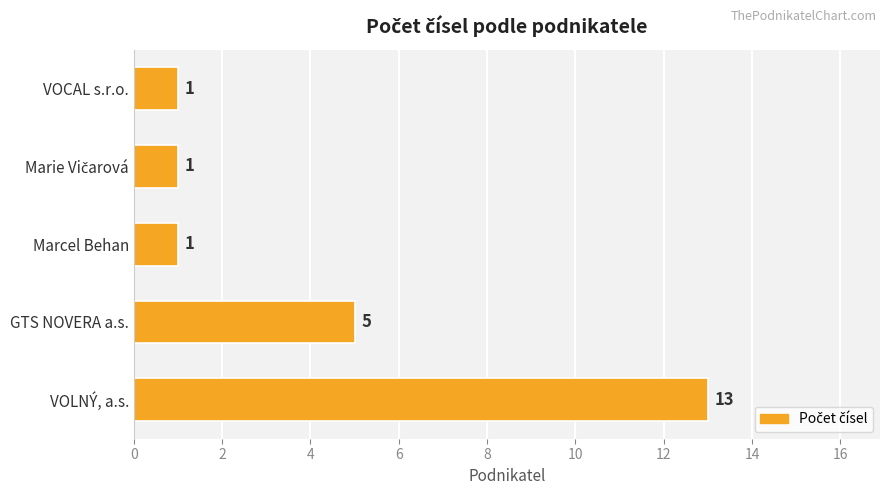

Reading top to bottom, extract all data points from this chart.

1	1	1	5	13